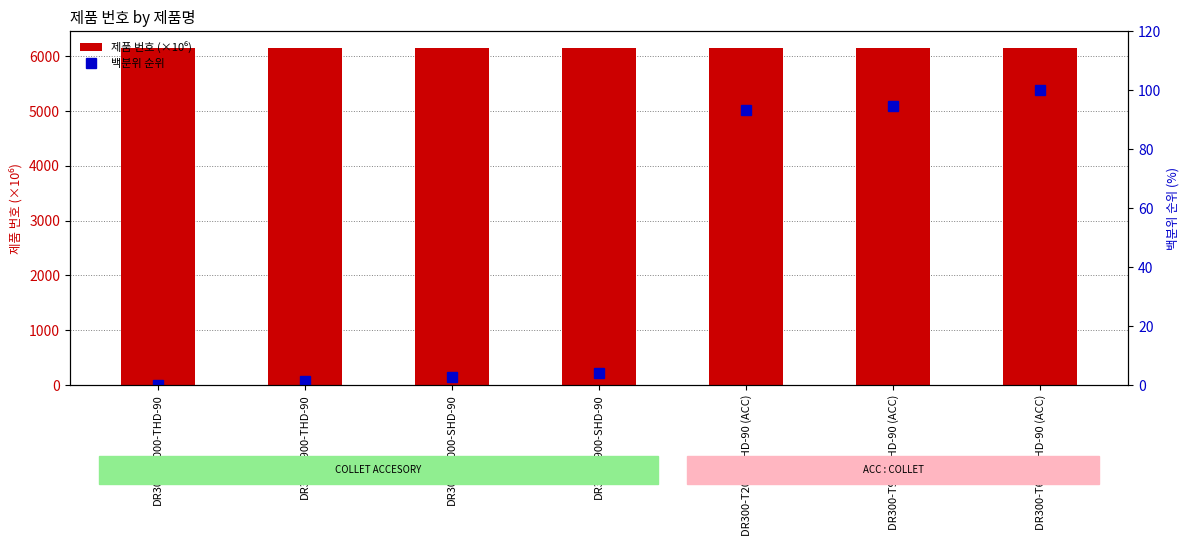

How many groups of bars are there?

7